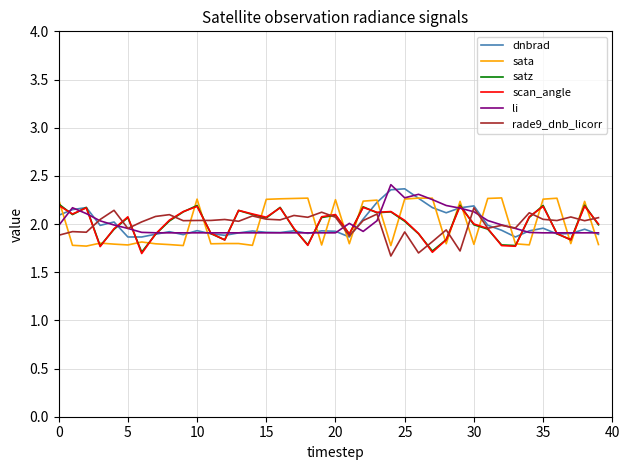

What is the sum of all li values?

80.0